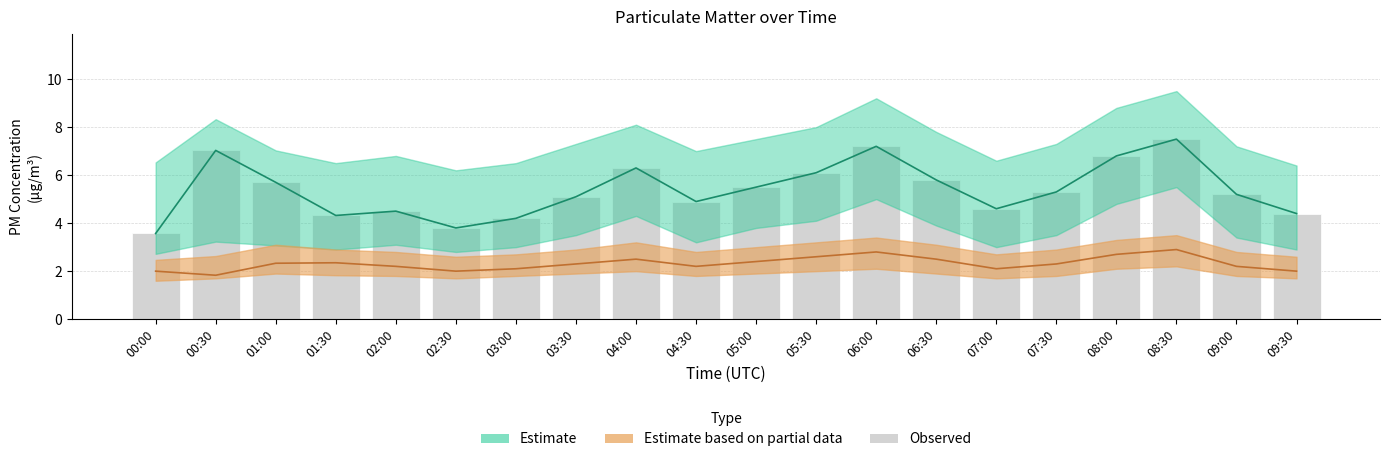

The chart shows a value of 2.0 at 09:30. True or false?

False